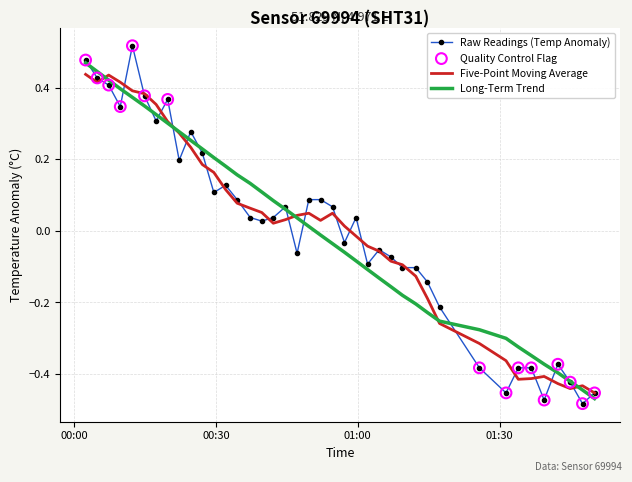

Which series has the largest range (max minus min)?

Raw Readings (Temp Anomaly)